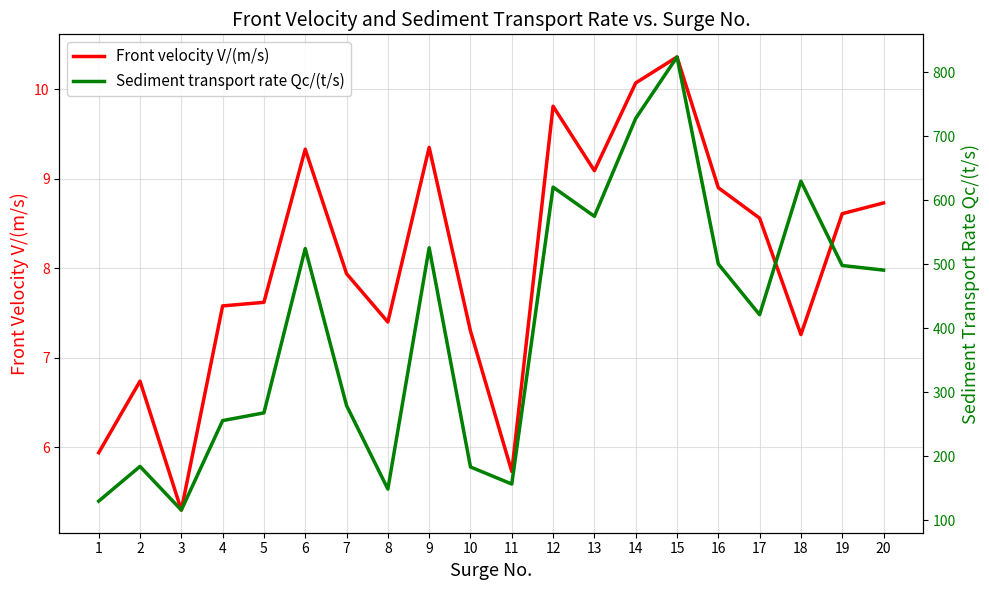

What is the difference between the second highest and minimum values in the Front velocity V/(m/s) series?

4.8